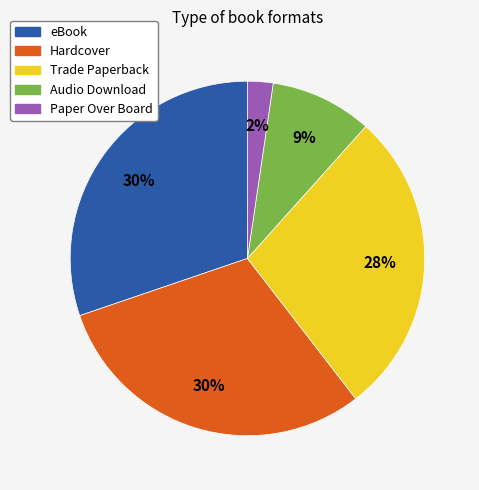

Is there a majority slice in this chart?

No